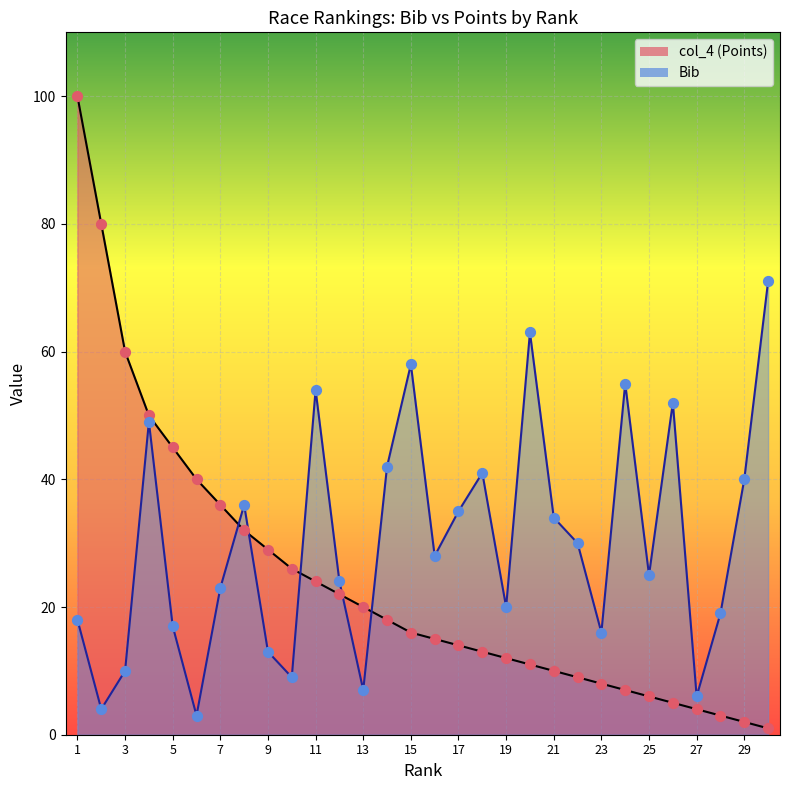

Which series contains the highest Y value?

col_4